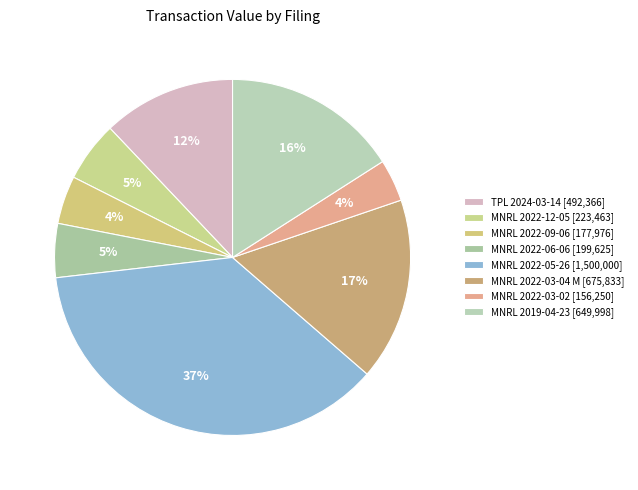

The MNRL 2022-06-06 slice represents 11% of the pie. True or false?

False